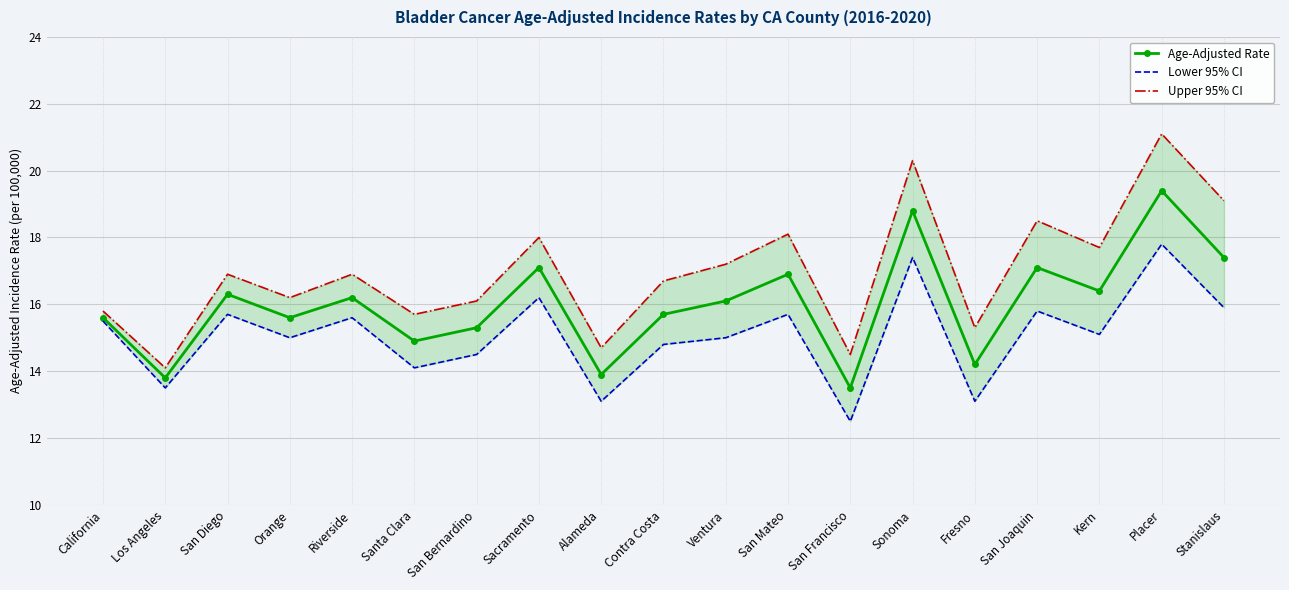

What is the total value across all series at Fresno?

42.6